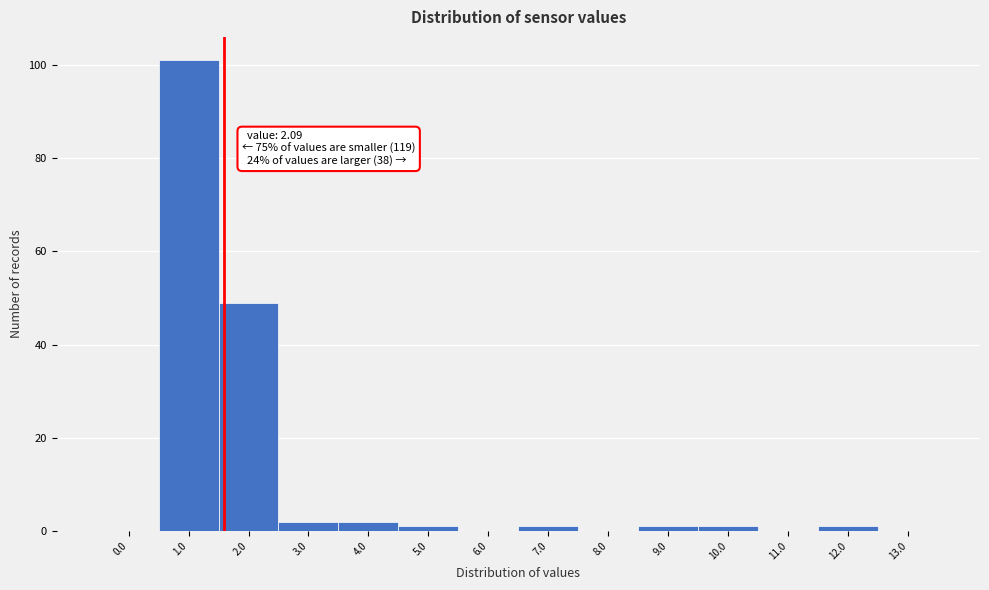

Reading left to right, list all the values displayed in this chart.

0.0=0	1.0=101	2.0=49	3.0=2	4.0=2	5.0=1	6.0=0	7.0=1	8.0=0	9.0=1	10.0=1	11.0=0	12.0=1	13.0=0